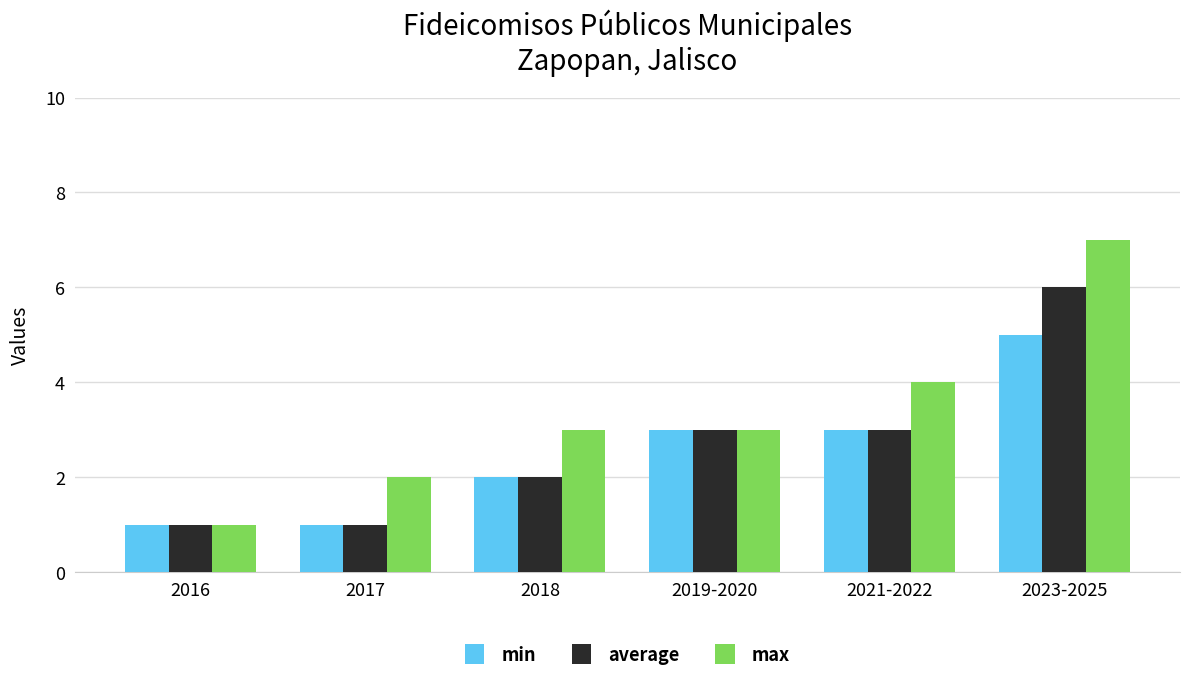

Reading left to right, what are all the values shown in this chart?

min: 2016=1	2017=1	2018=2	2019-2020=3	2021-2022=3	2023-2025=5
average: 2016=1	2017=1	2018=2	2019-2020=3	2021-2022=3	2023-2025=6
max: 2016=1	2017=2	2018=3	2019-2020=3	2021-2022=4	2023-2025=7